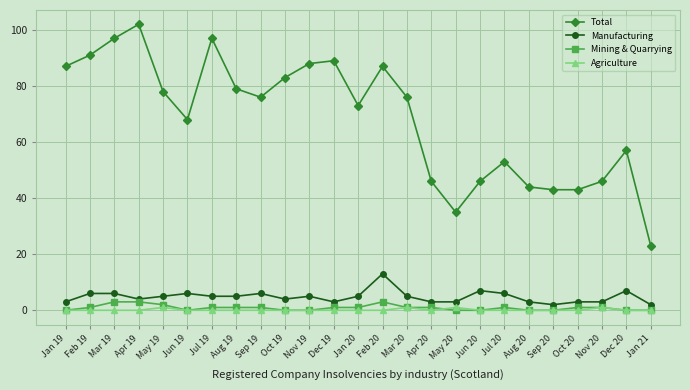

True or false: Agriculture and Total cross at least once.

False